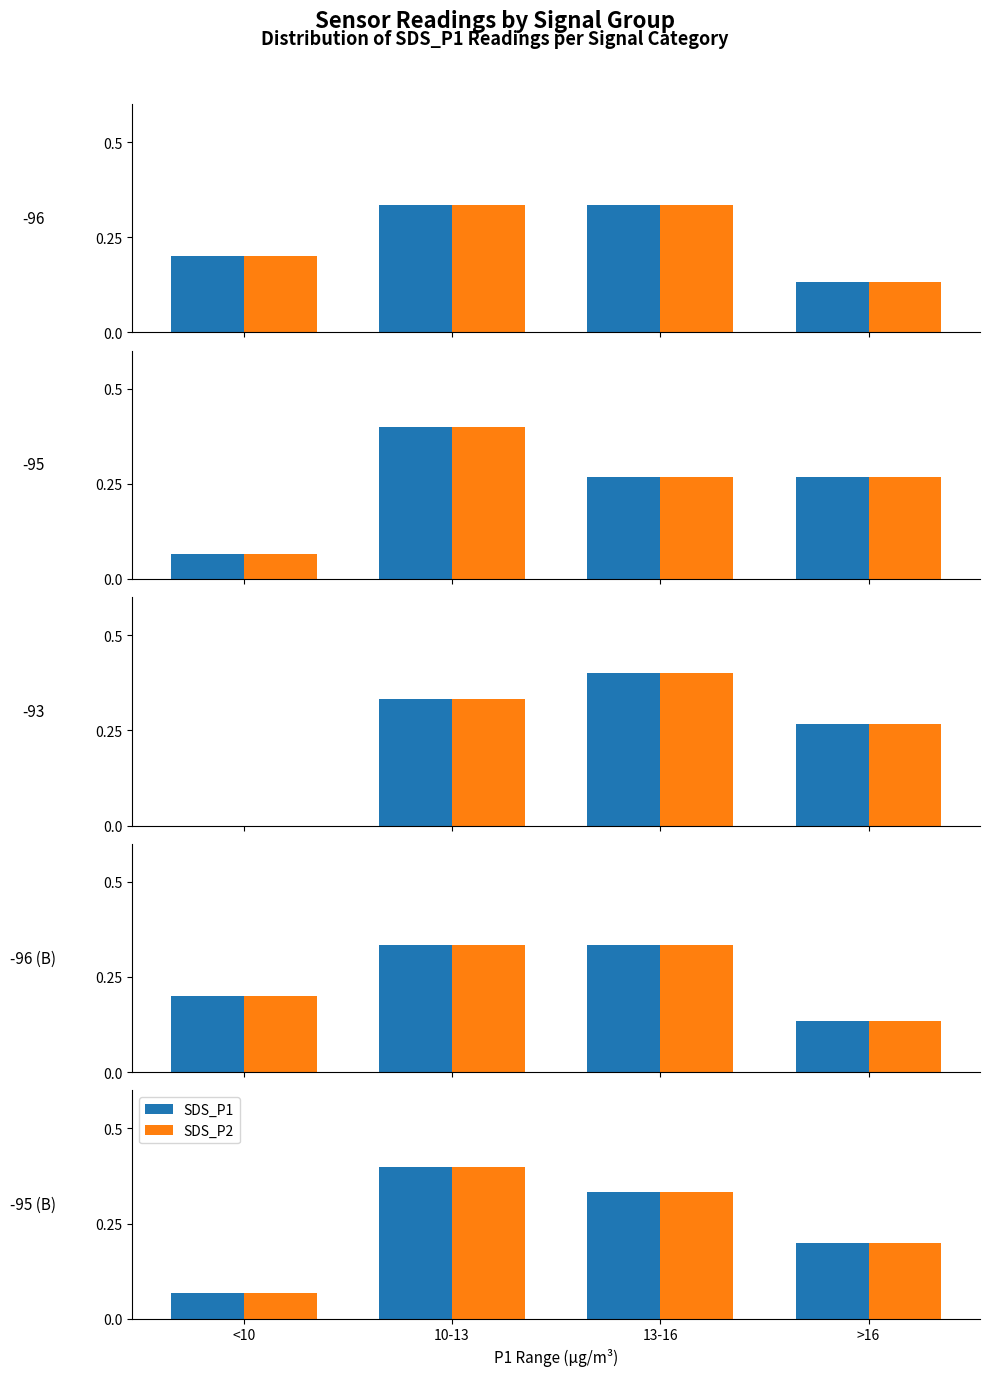

The SDS_P2 series shows 0.3 at 13-16. True or false?

True